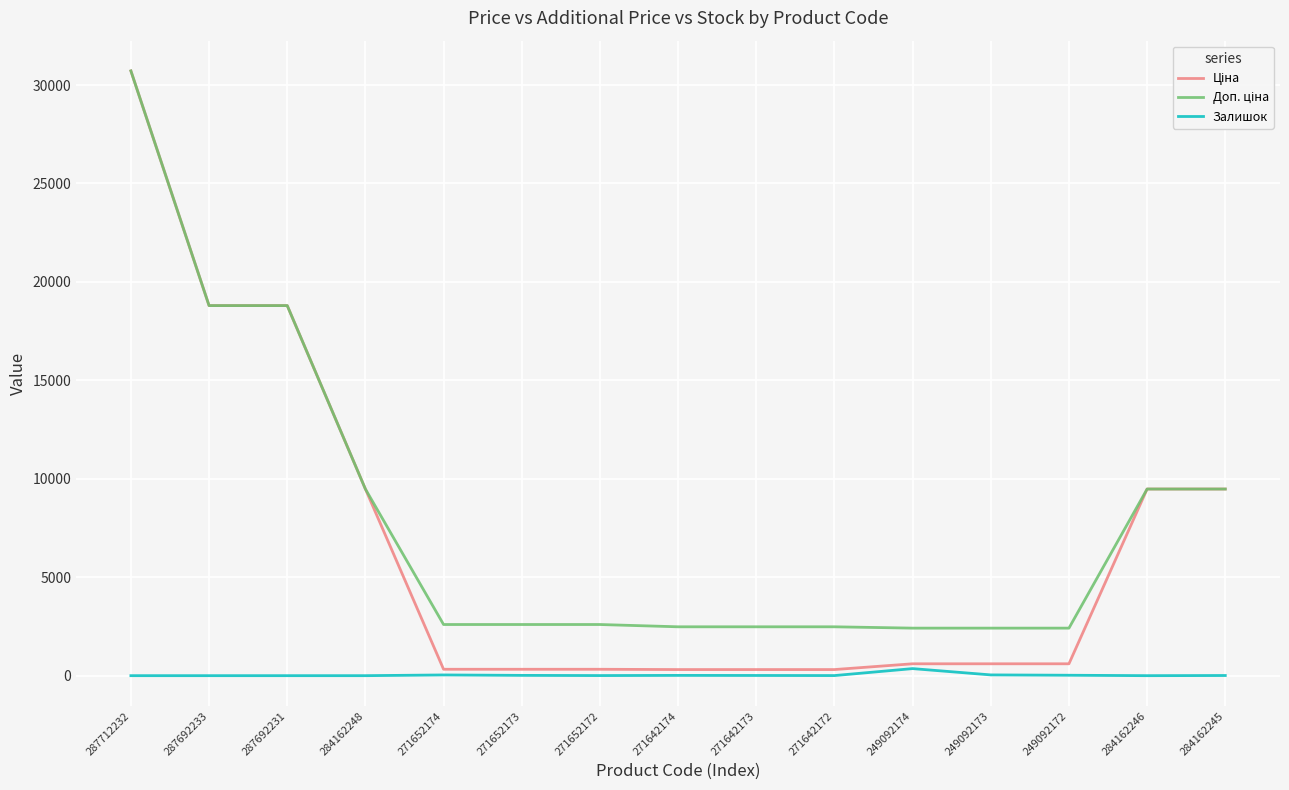

What is the sum of all Залишок values?

514.0